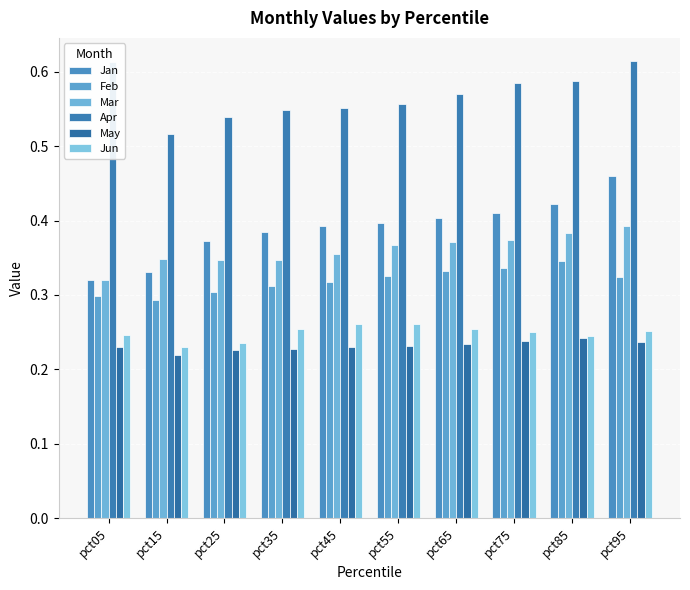

List the labels in order of Jun value, smallest first.

pct15, pct25, pct85, pct05, pct75, pct95, pct35, pct65, pct45, pct55